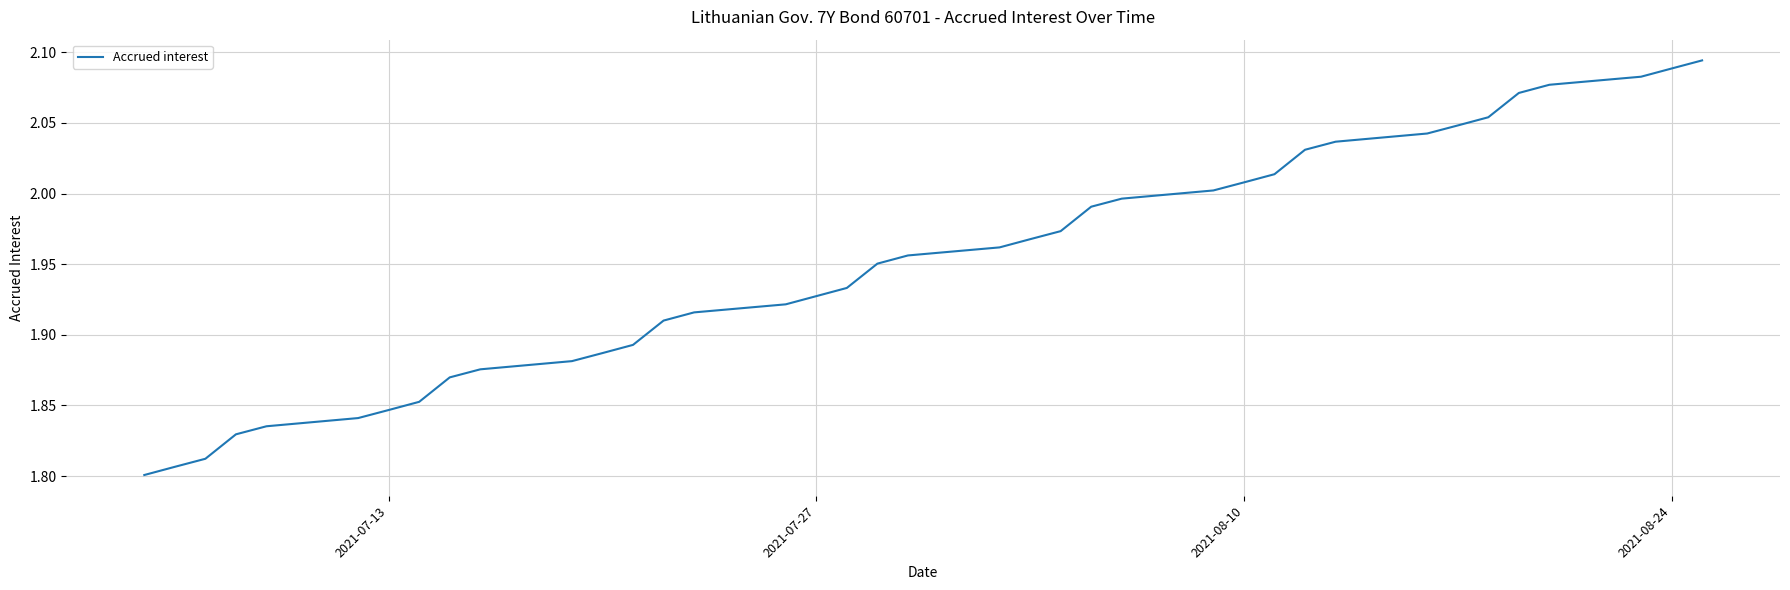

What is the difference between the maximum and minimum values?

0.3